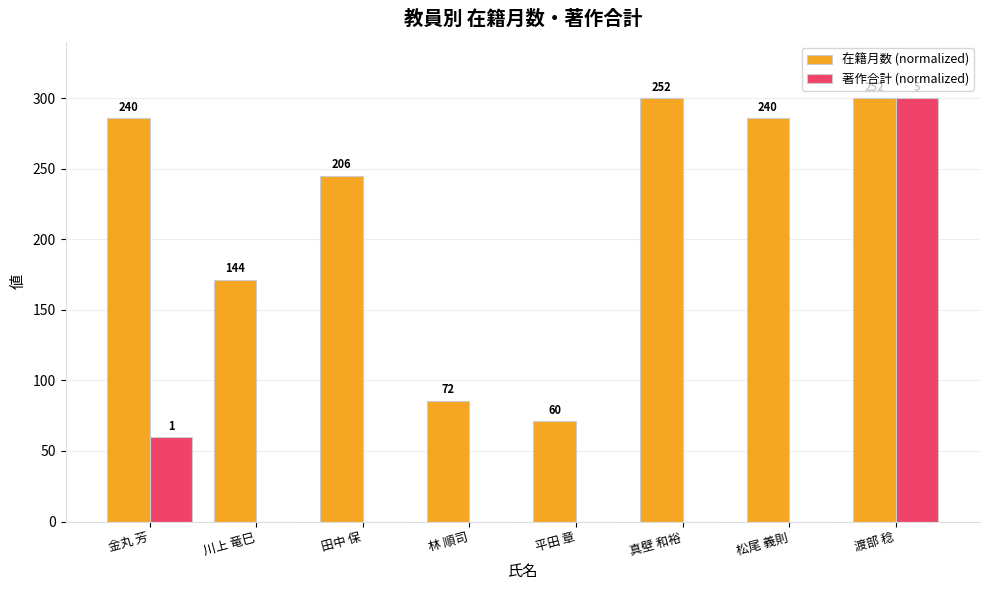

Reading left to right, what are all the values shown in this chart?

在籍月数 (normalized): 285.7	171.4	245.2	85.7	71.4	300.0	285.7	300.0
著作合計 (normalized): 60.0	0.0	0.0	0.0	0.0	0.0	0.0	300.0